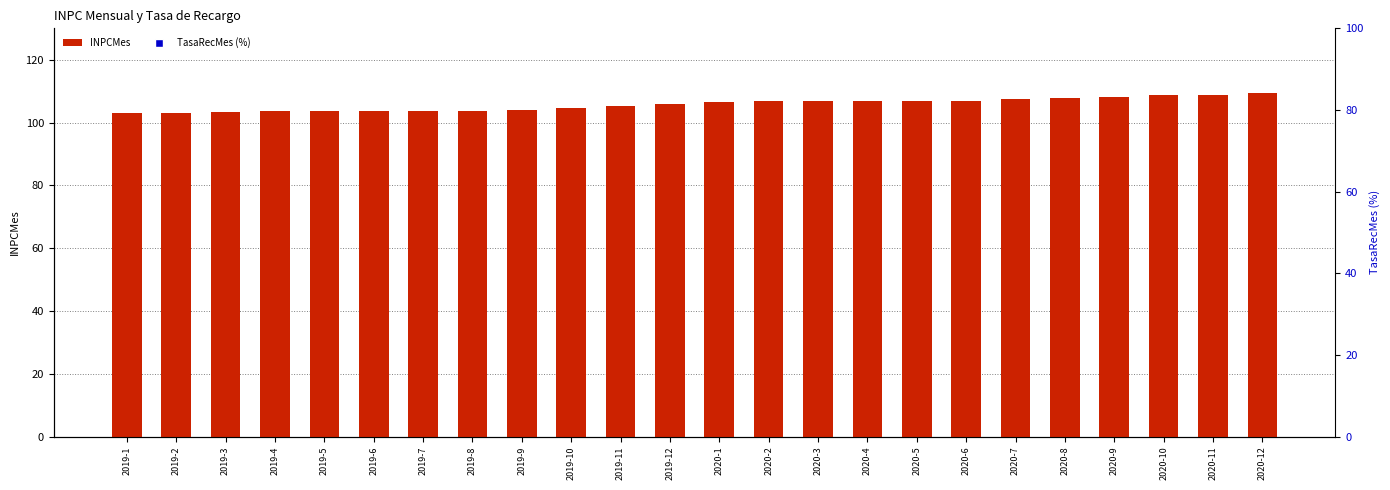

True or false: INPCMes has a value of 41.1 at 2019-7.

False